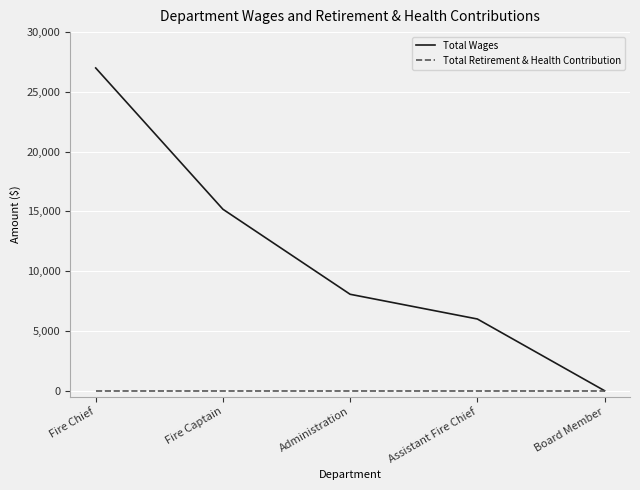

What is the average value of the Total Wages series?

11250